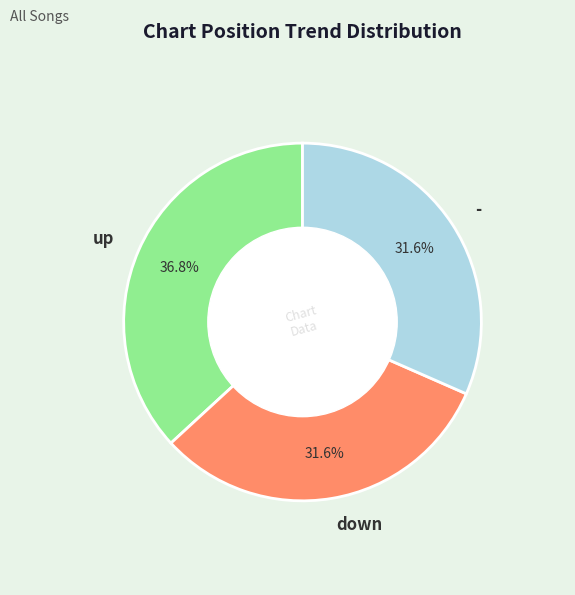

Count the number of slices in the pie.

3